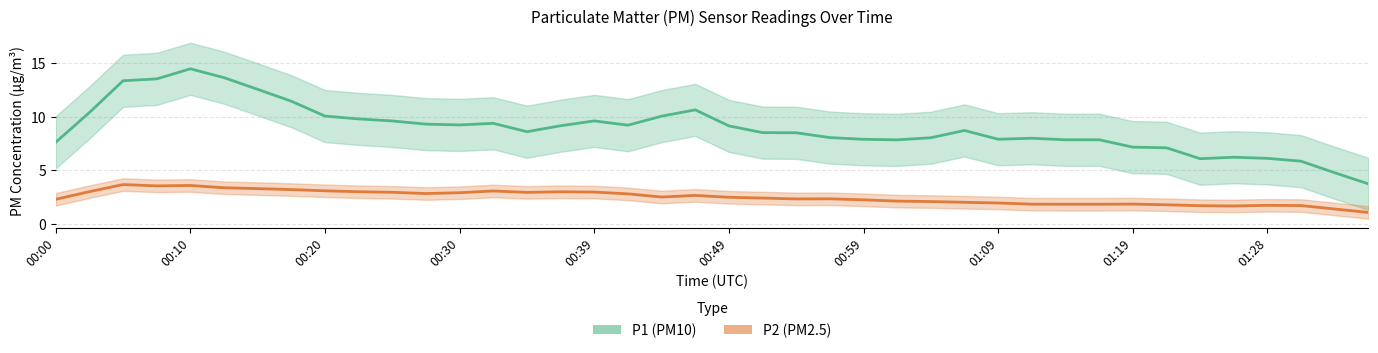

How many lines are shown in the chart?

2